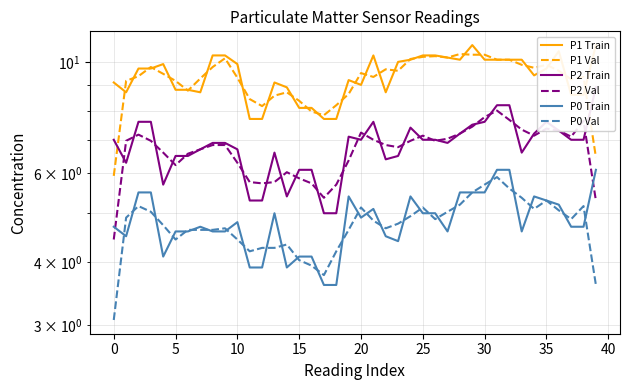

Which category has the highest value in the P0 Train series?

31